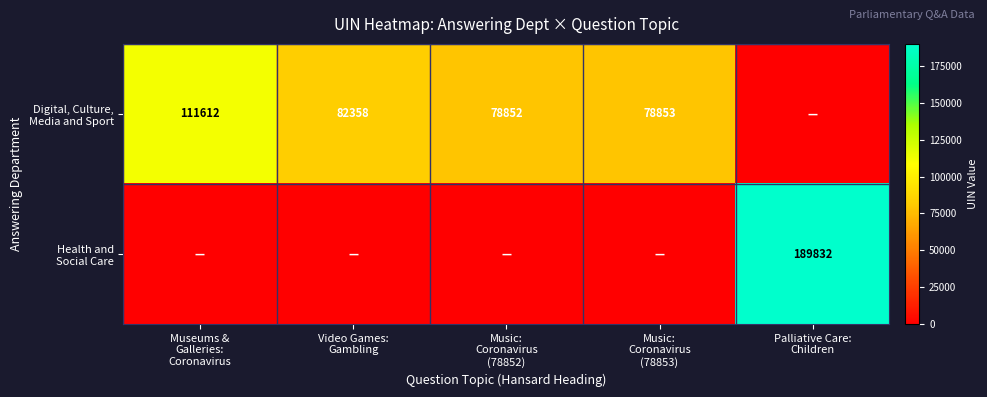

At which label is Health and Social Care closest to 94916?

Museums & Galleries: Coronavirus